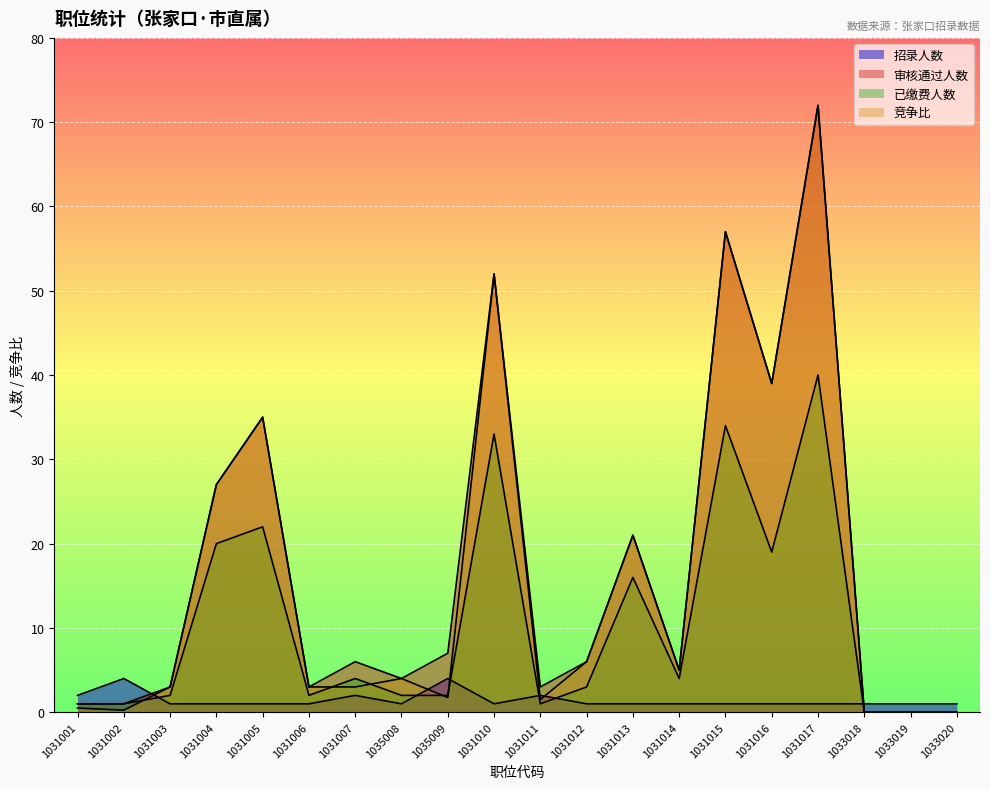

How many lines are shown in the chart?

4